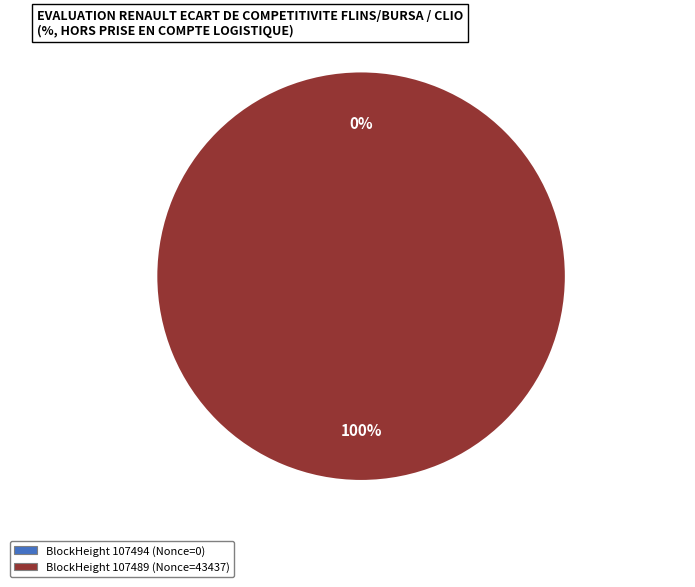

How many segments does this pie chart have?

2